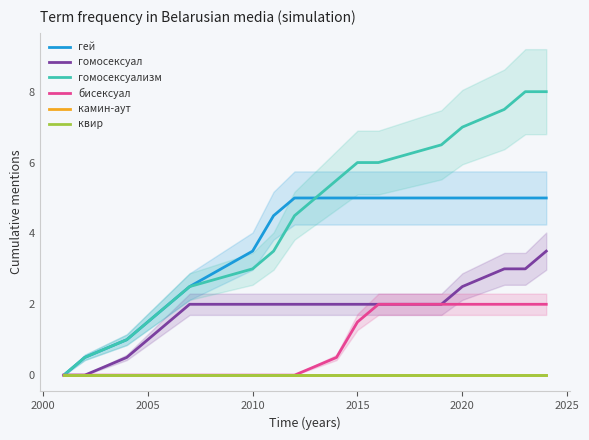

What is the average value of the бисексуал series?

0.8